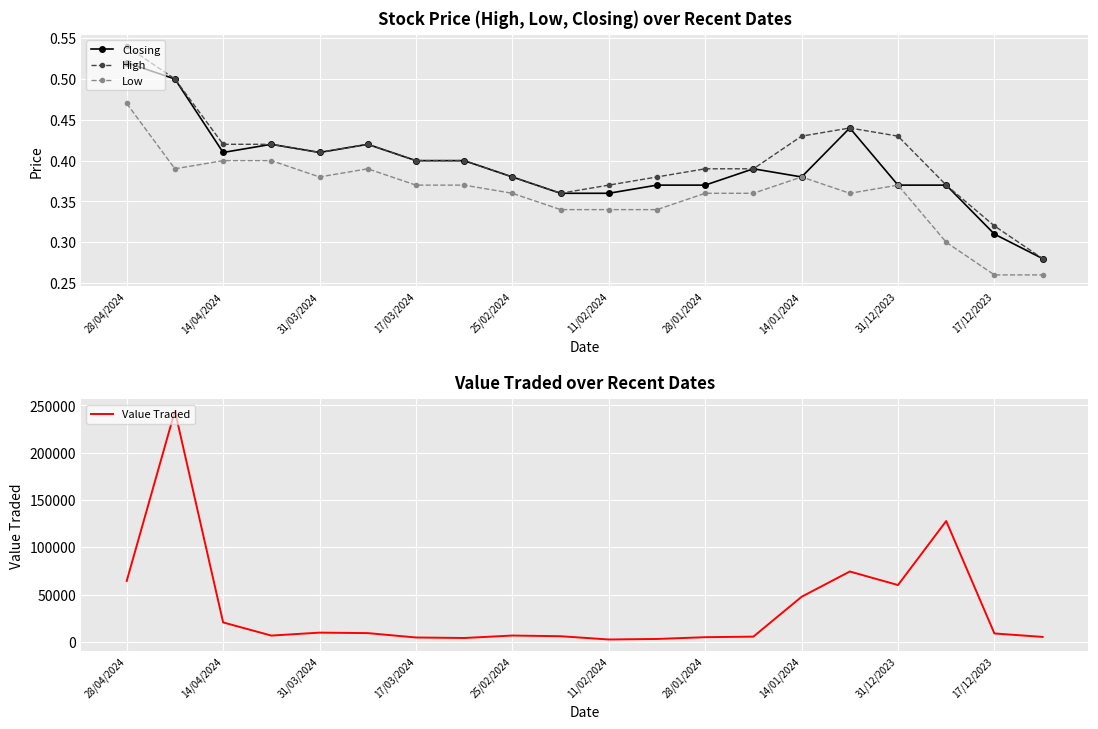

The value of Value Traded at 28/04/2024 is 64342.0. True or false?

True